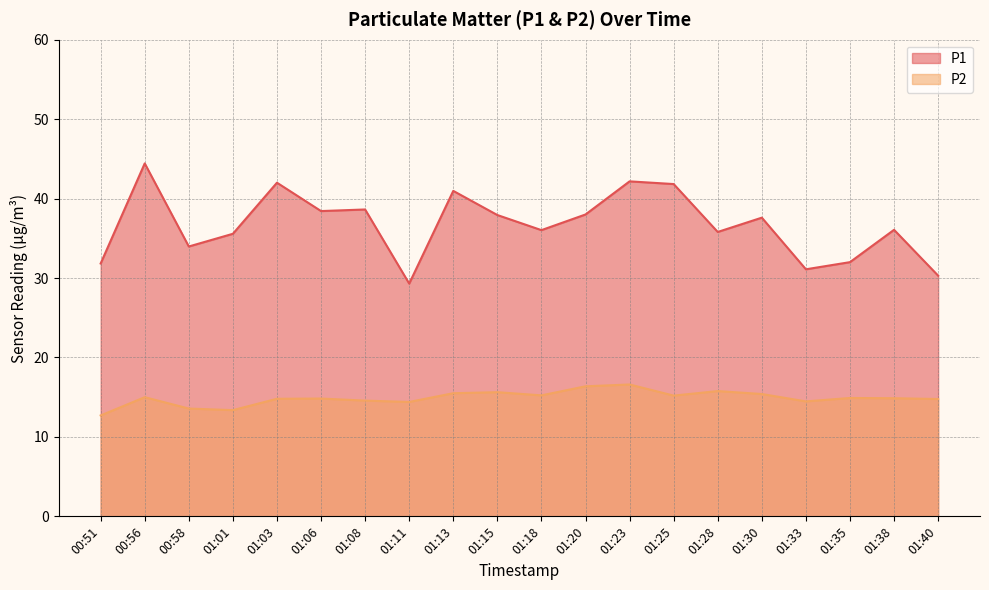

True or false: P2 and P1 cross at least once.

False